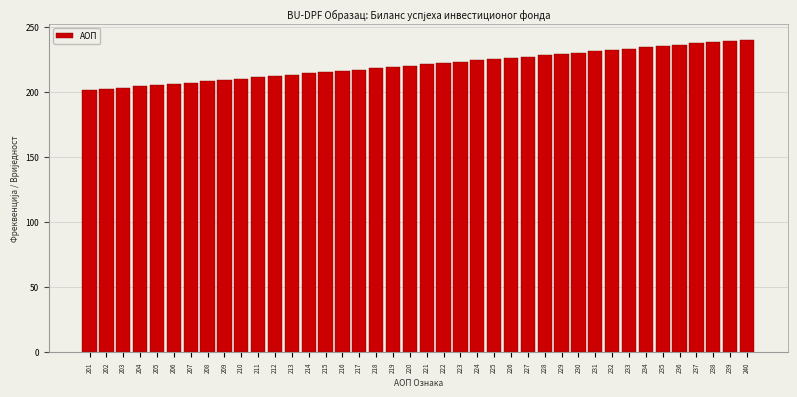

The value at 201 is 62. True or false?

False